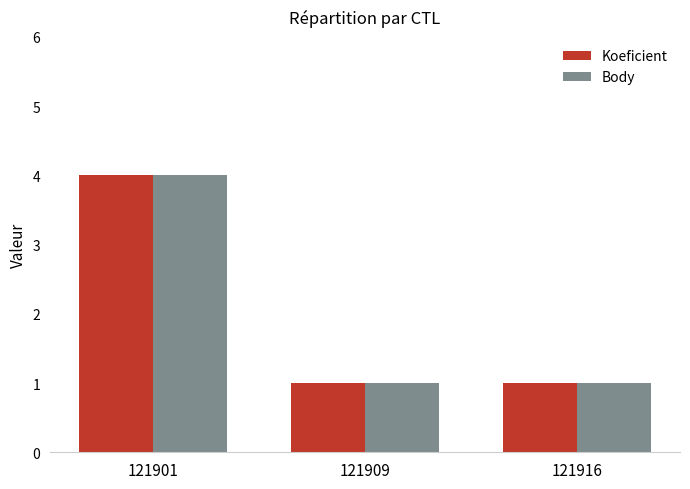

Reading left to right, list all the values displayed in this chart.

Koeficient: 121901=4	121909=1	121916=1
Body: 121901=4	121909=1	121916=1